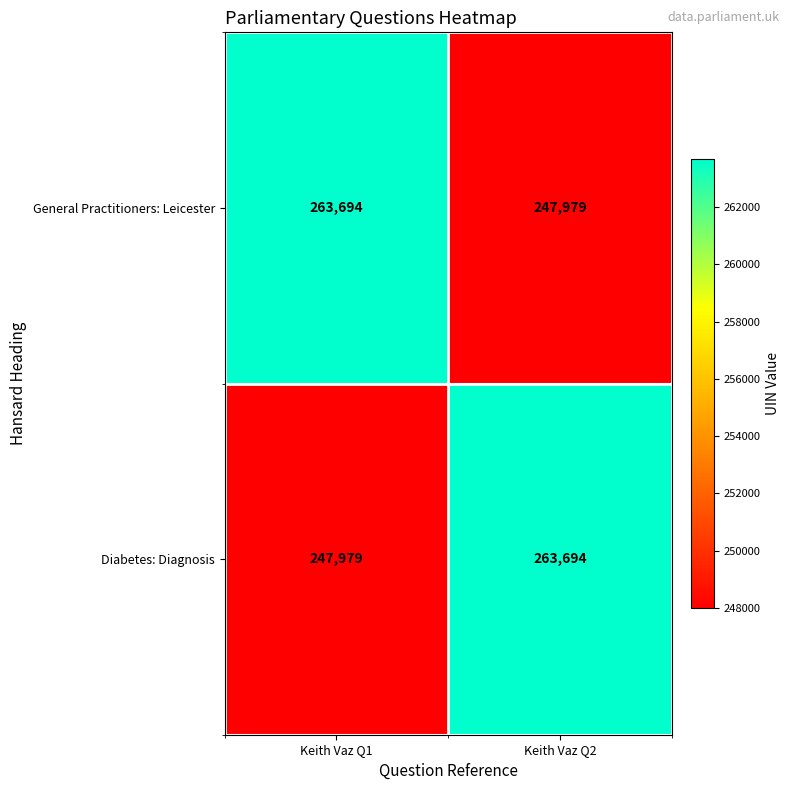

What is the total value across all series at Keith Vaz Q2?

511673